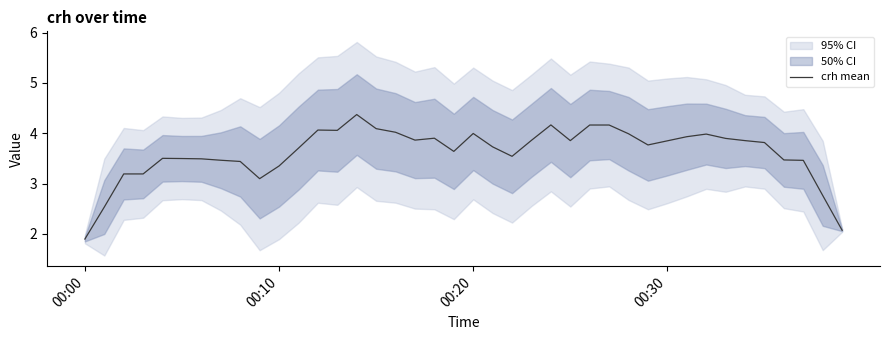

How many lines are shown in the chart?

1